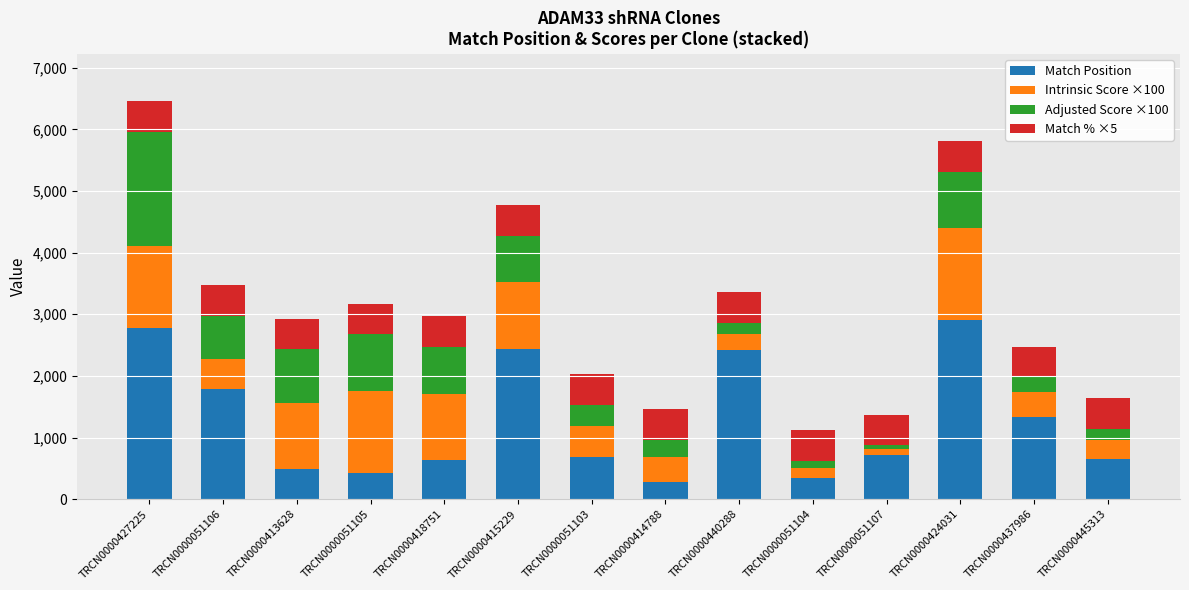

What is the total value across all series at TRCN0000437986?

2477.0